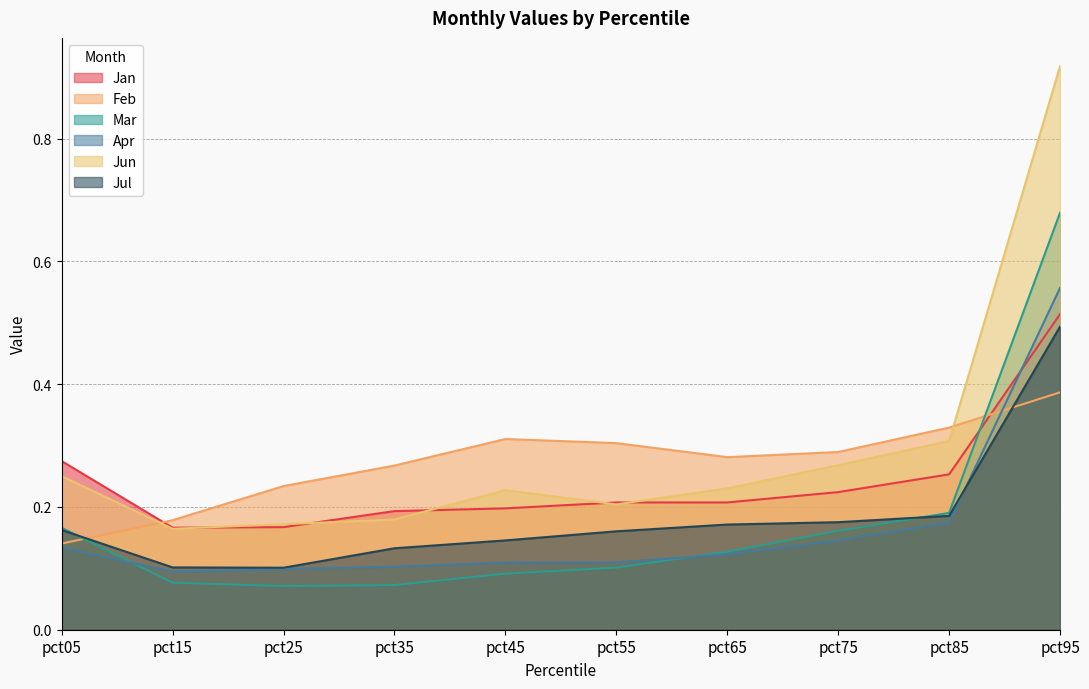

The value of Feb at pct95 is 0.5. True or false?

False